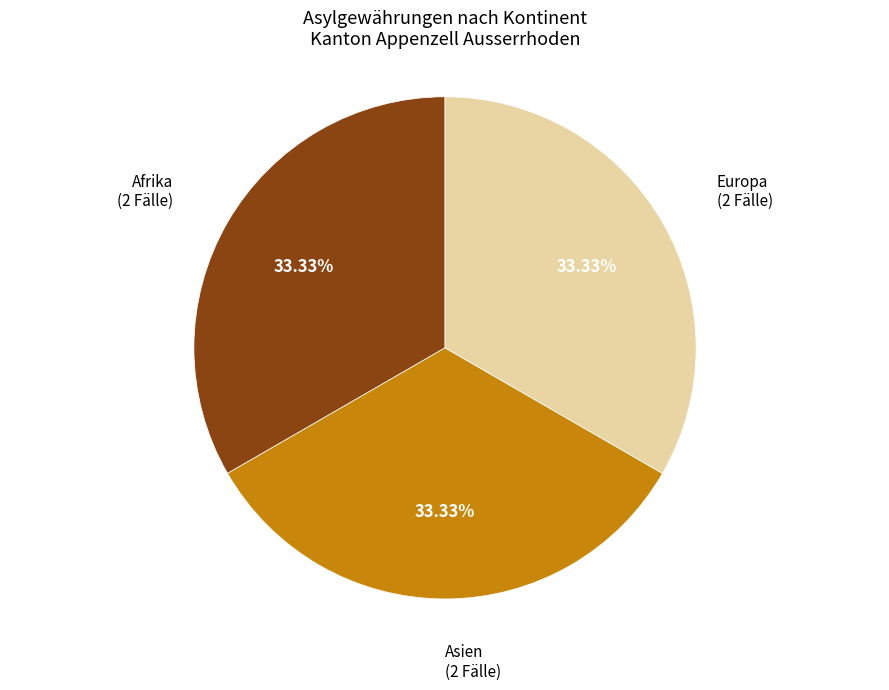

Approximately how many times larger is the value at Europa compared to Asien?

1.0